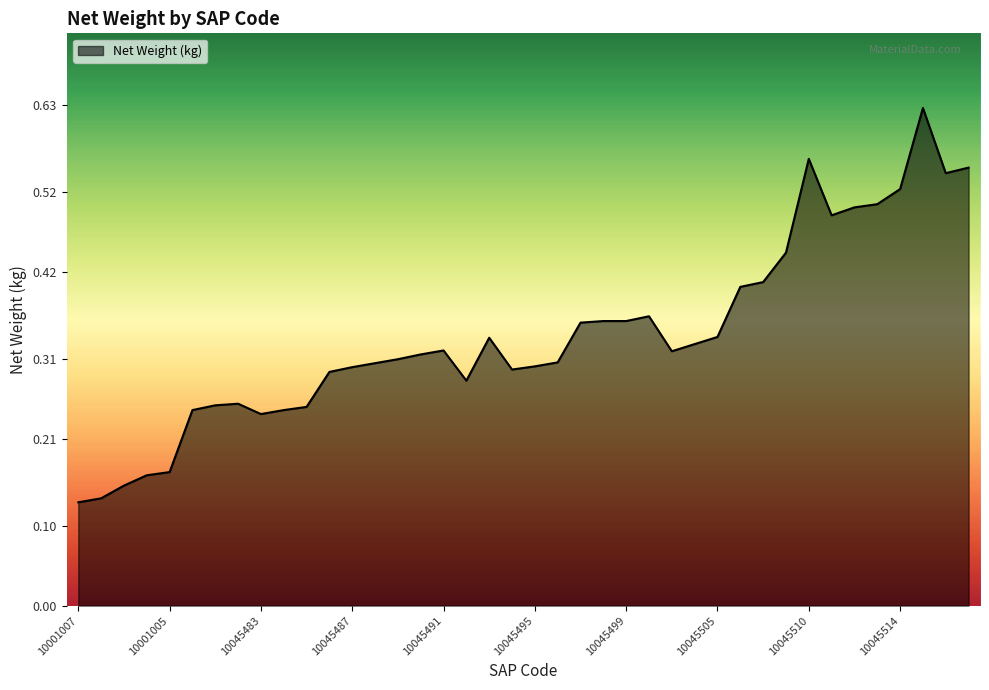

How many lines are shown in the chart?

1